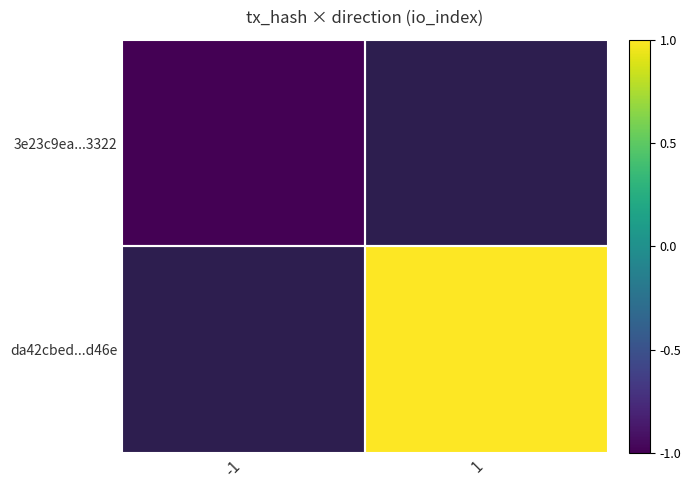

List the series in order of their peak value, lowest first.

3e23c9ea...3322, da42cbed...d46e